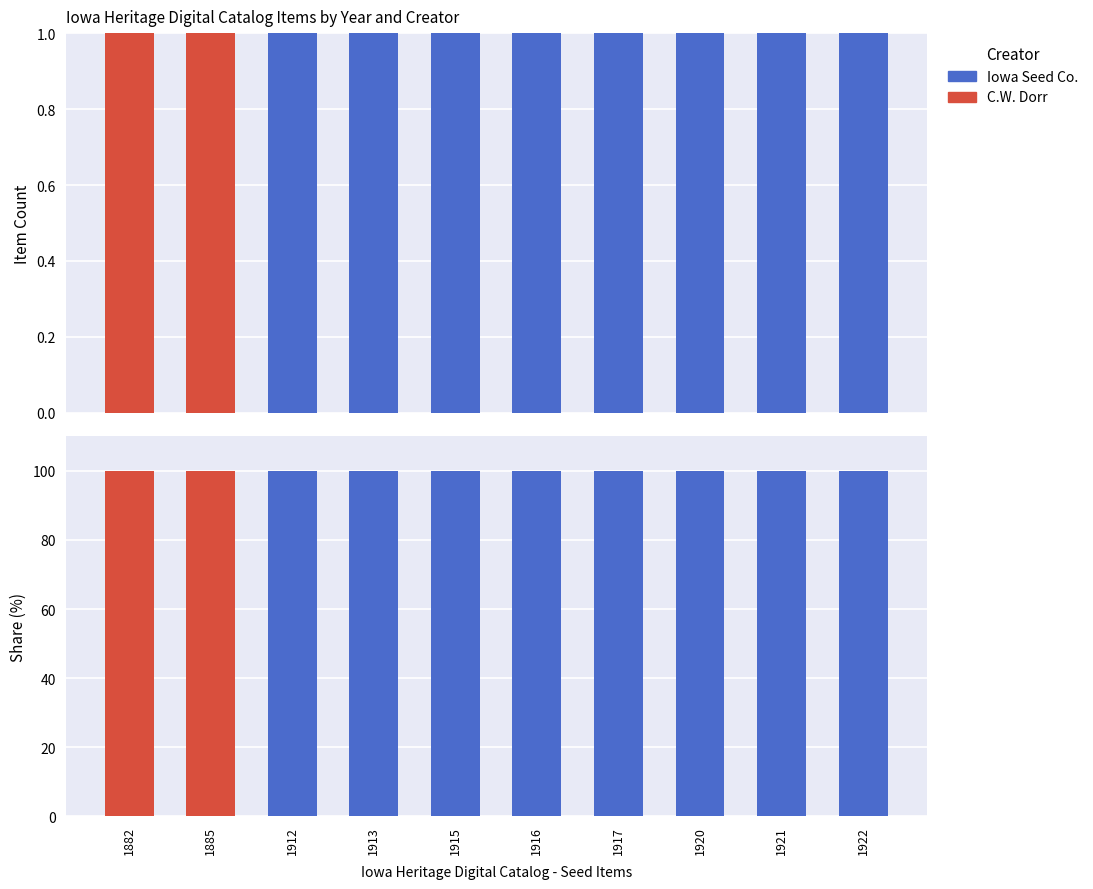

What is the maximum value shown in the chart?

100